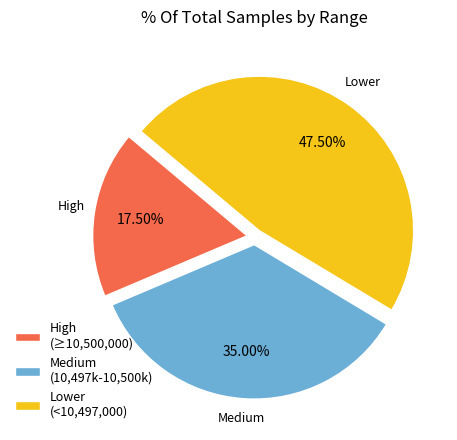

Is there any slice that represents more than half of the pie?

No